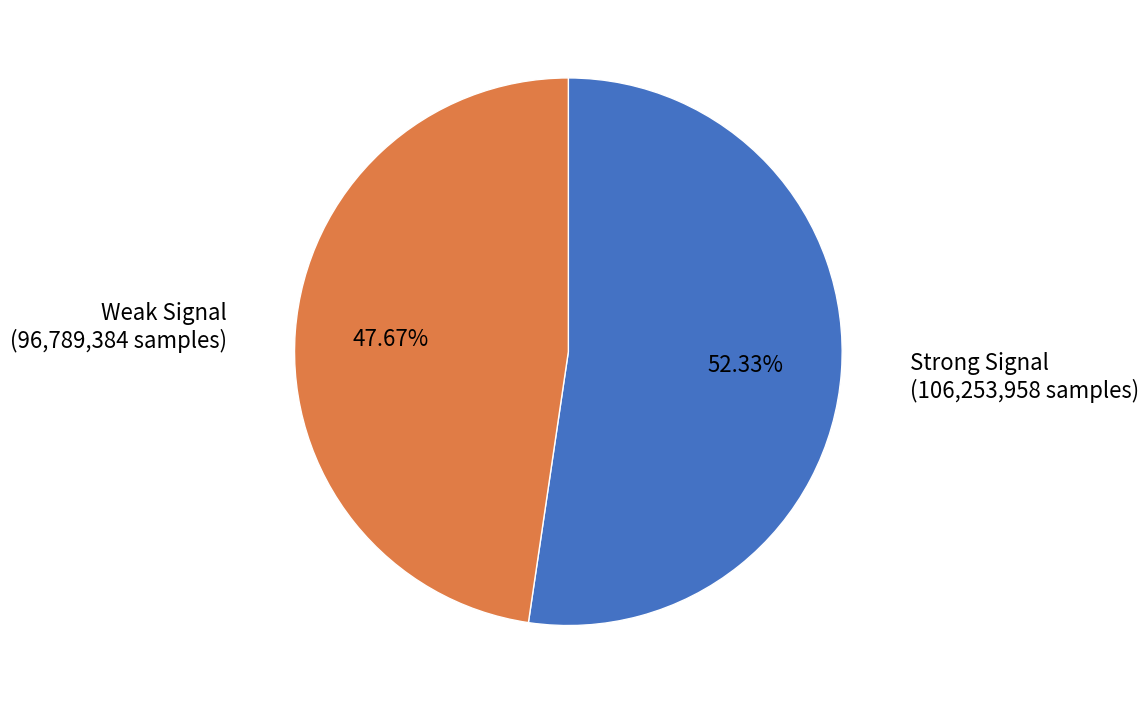

Count the number of slices in the pie.

2